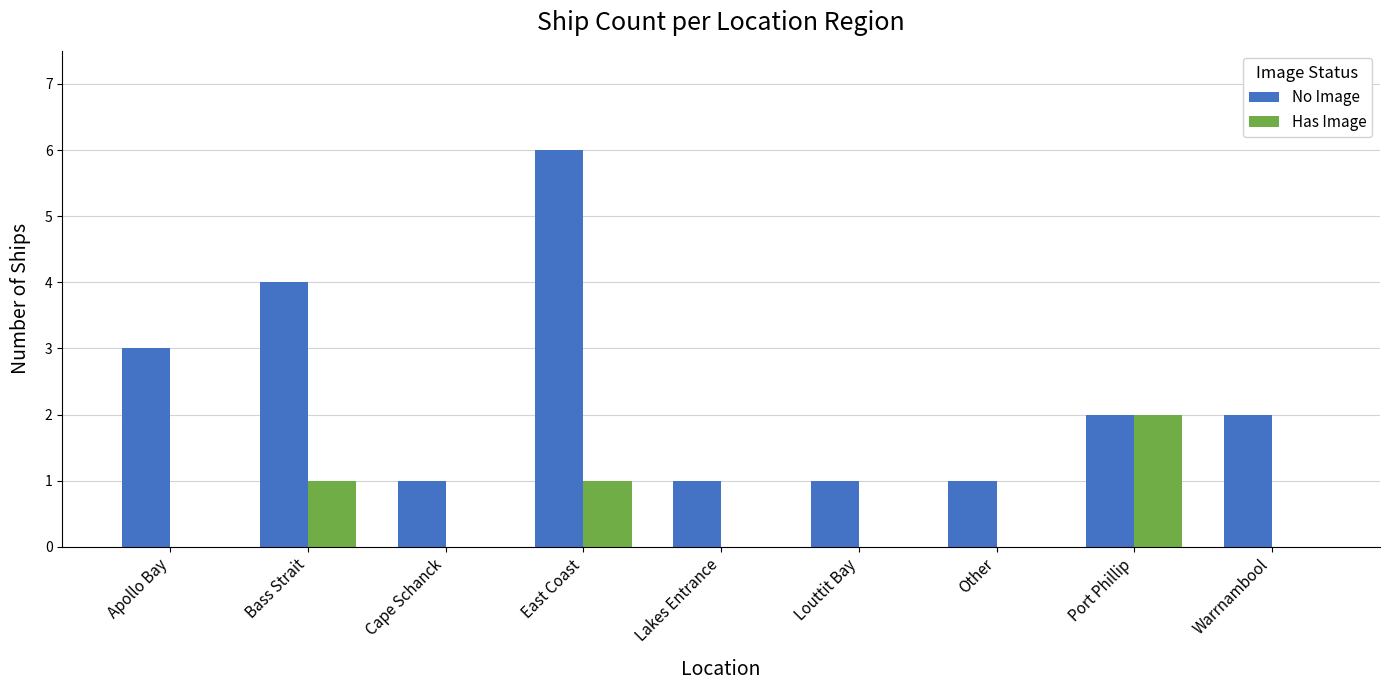

Reading left to right, what are all the values shown in this chart?

No Image: 3	4	1	6	1	1	1	2	2
Has Image: 0	1	0	1	0	0	0	2	0